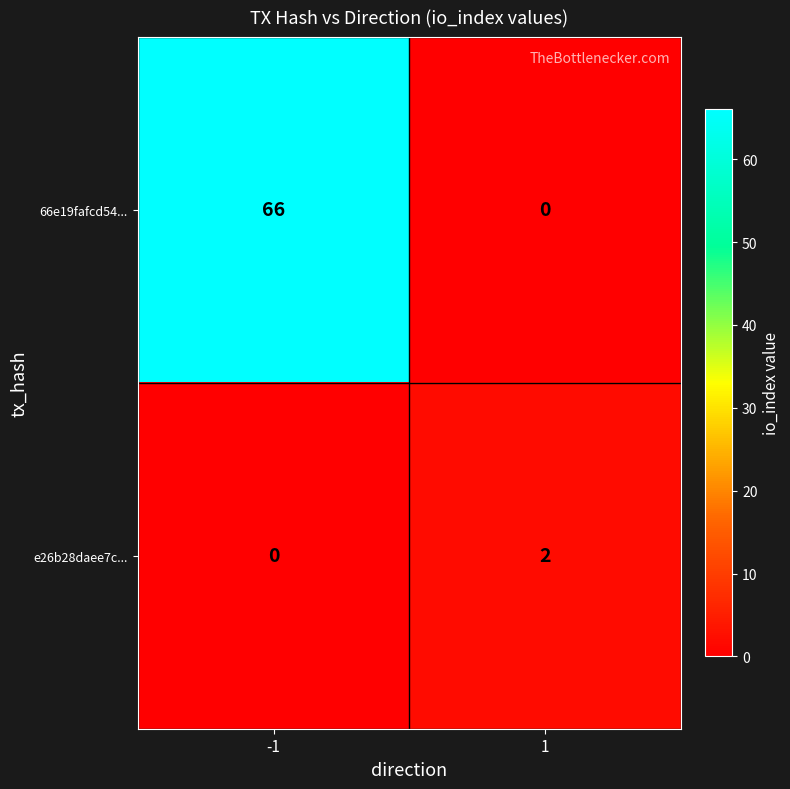

Read the 66e19fafcd54... value at -1.

66